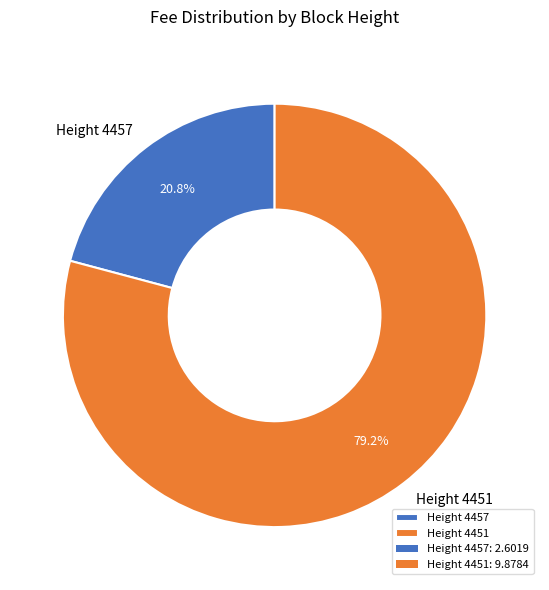

Rank the categories by value from highest to lowest.

Height 4451, Height 4457